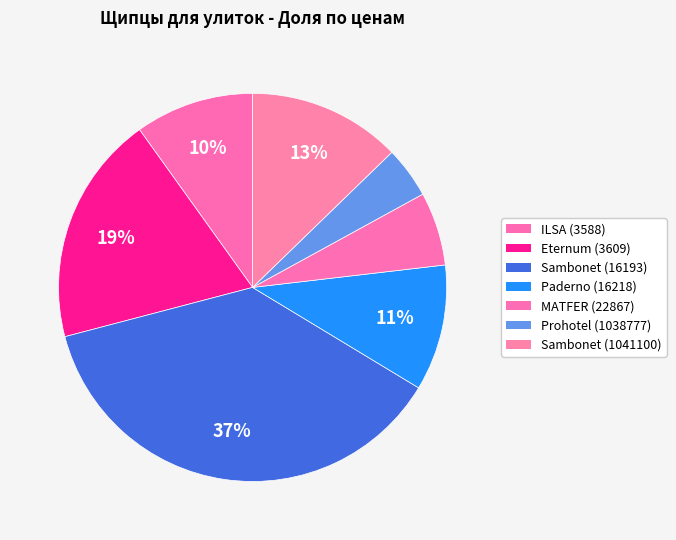

Which slice is the largest?

Sambonet (16193)